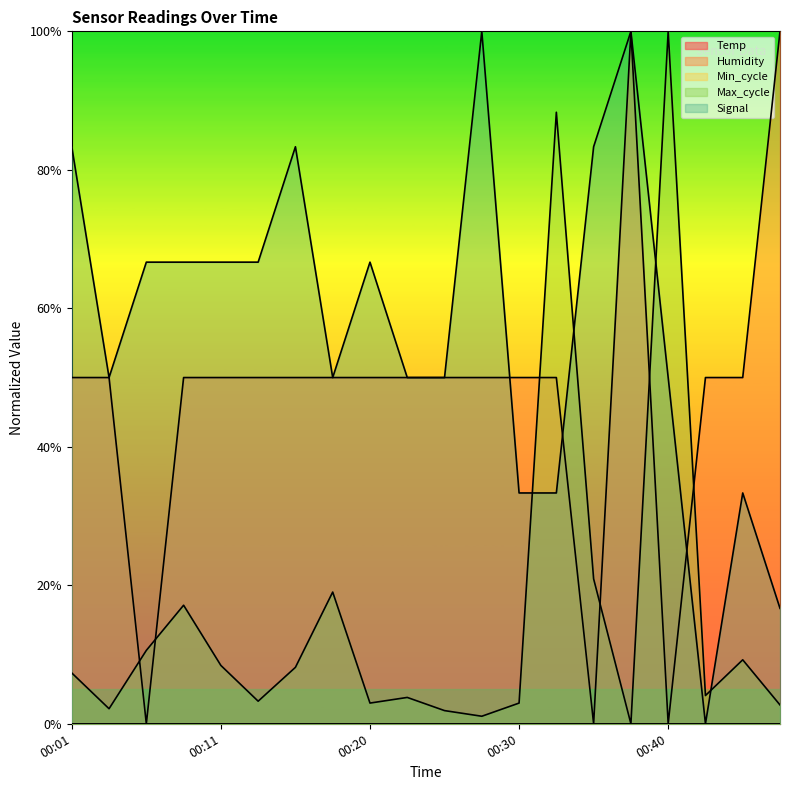

Is the value of Max_cycle at 00:11 greater than the value of Humidity at 00:06?

Yes